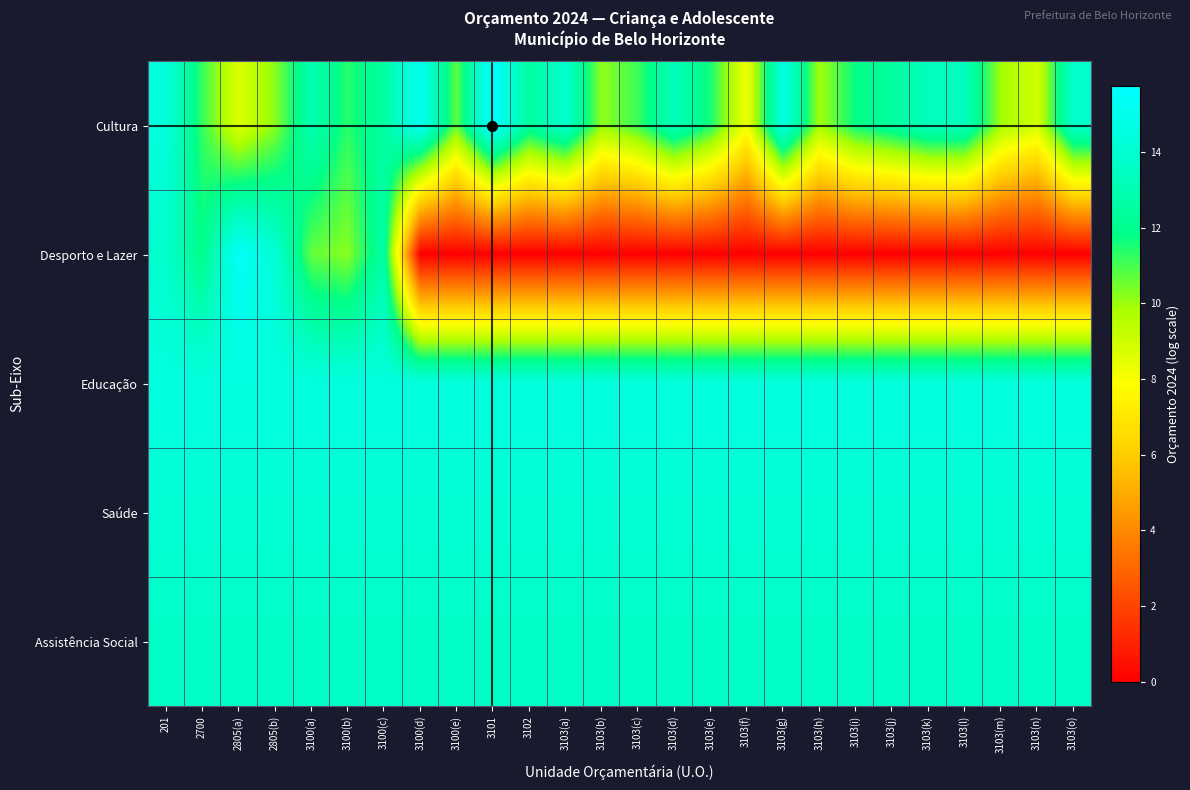

List the series in order of their peak value, highest first.

Cultura, Desporto e Lazer, Educação, Saúde, Assistência Social